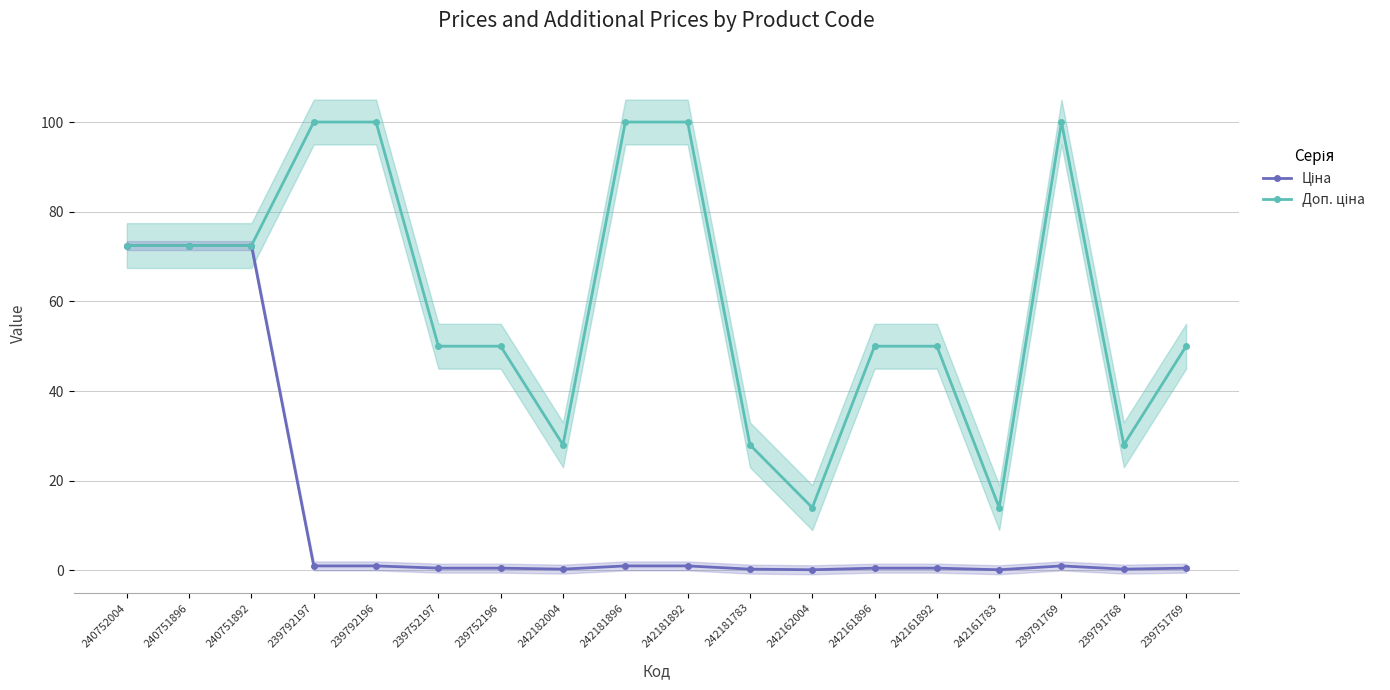

What is the label of the 7th point from the right?

242162004